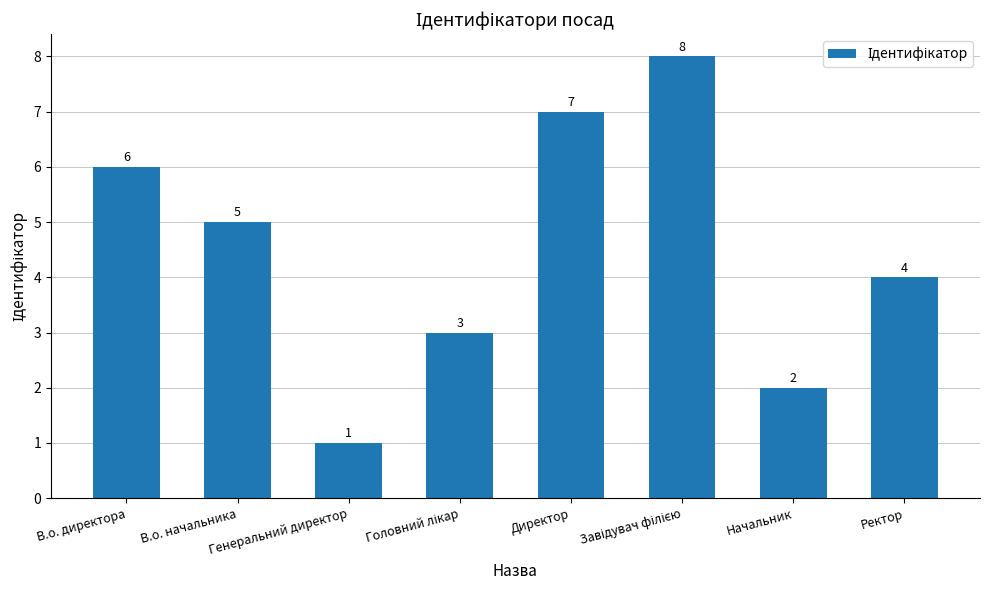

Count the number of categories in the chart.

8